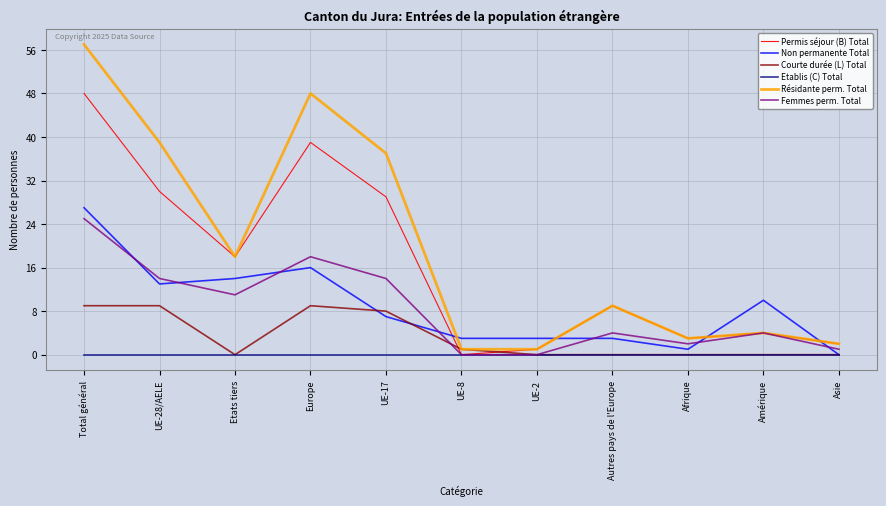

At UE-17, list the series in order from smallest to largest.

Etablis (C) Total, Non permanente Total, Courte durée (L) Total, Femmes perm. Total, Permis séjour (B) Total, Résidante perm. Total